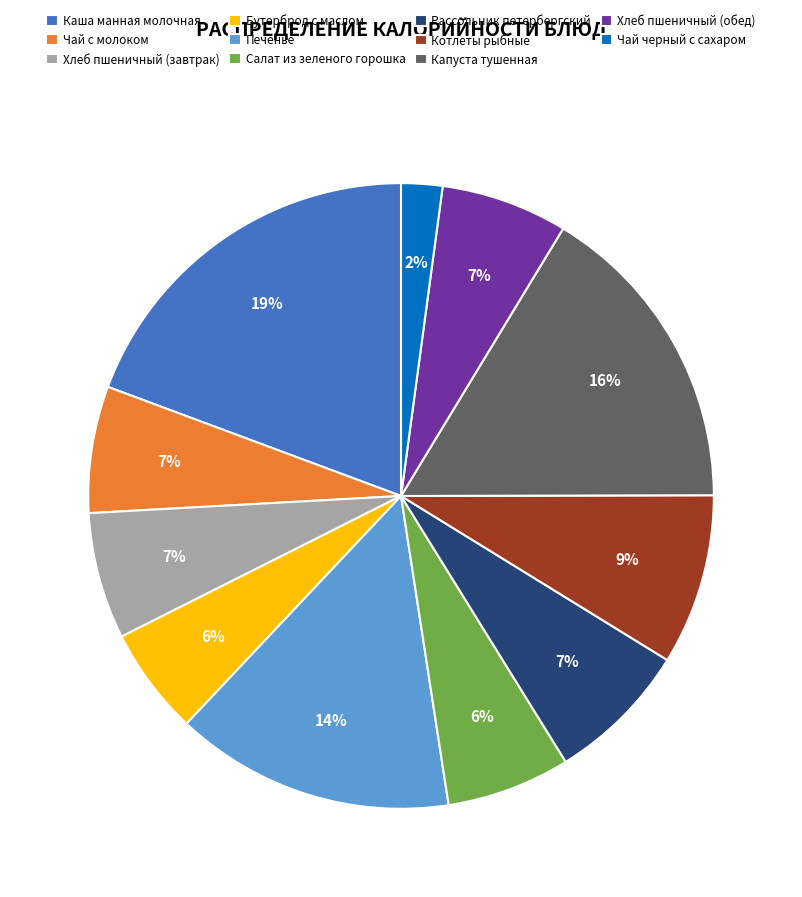

To the nearest percent, what is the combined percentage of Рассольник петербергский and Бутерброд с маслом?

13%